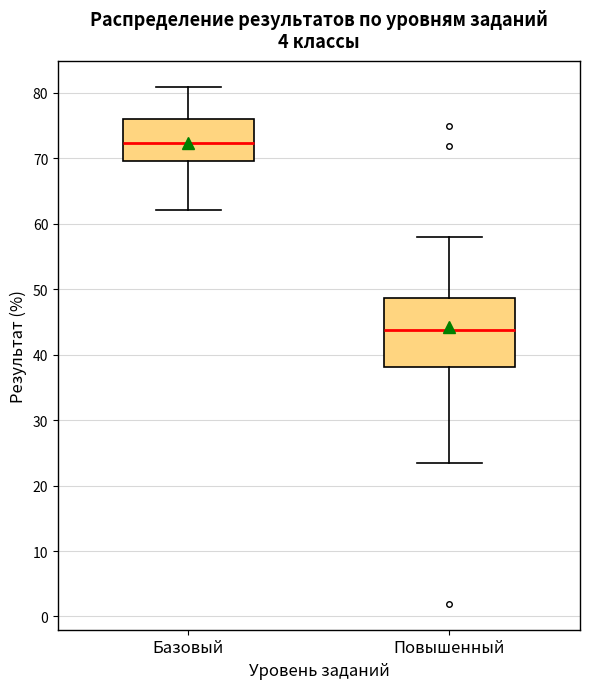

Where does the lower whisker of the box for Повышенный end on the y-axis? The values are not printed on the chart, so give them approximately, as read against the axis.

23